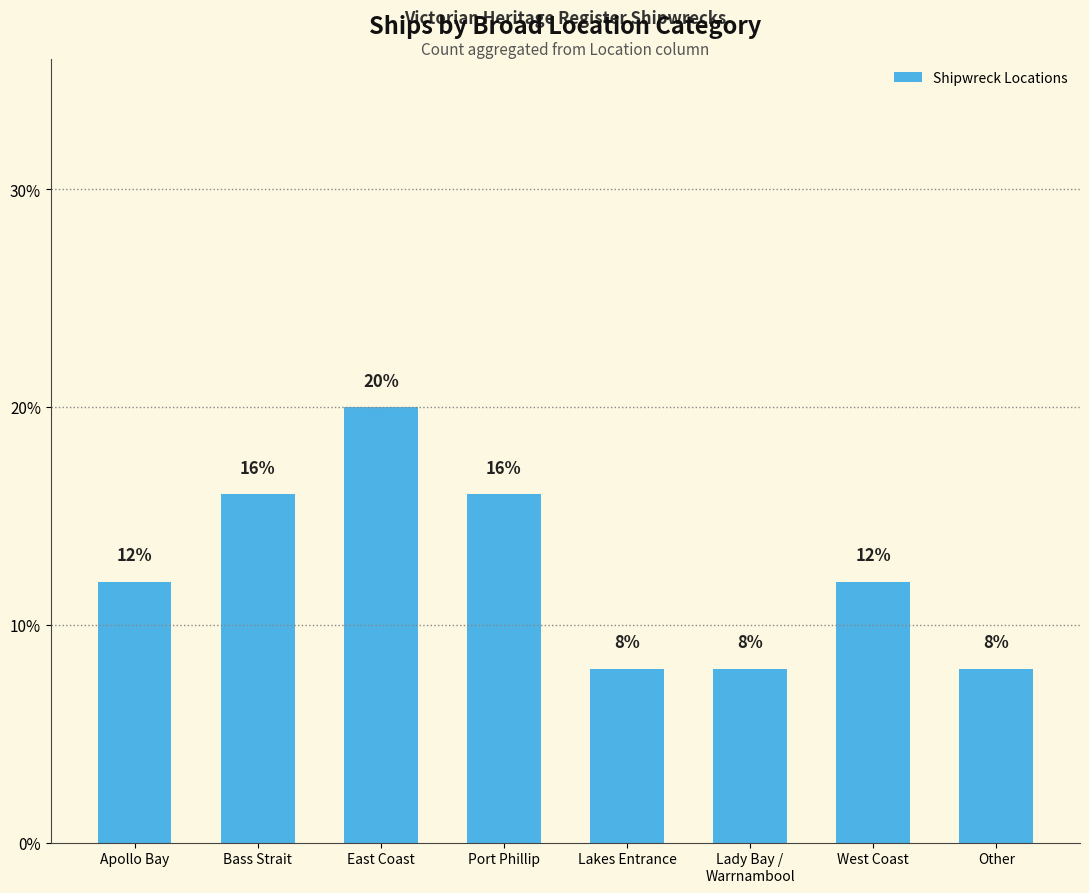

Which has a higher value, Lady Bay /
Warrnambool or West Coast?

West Coast